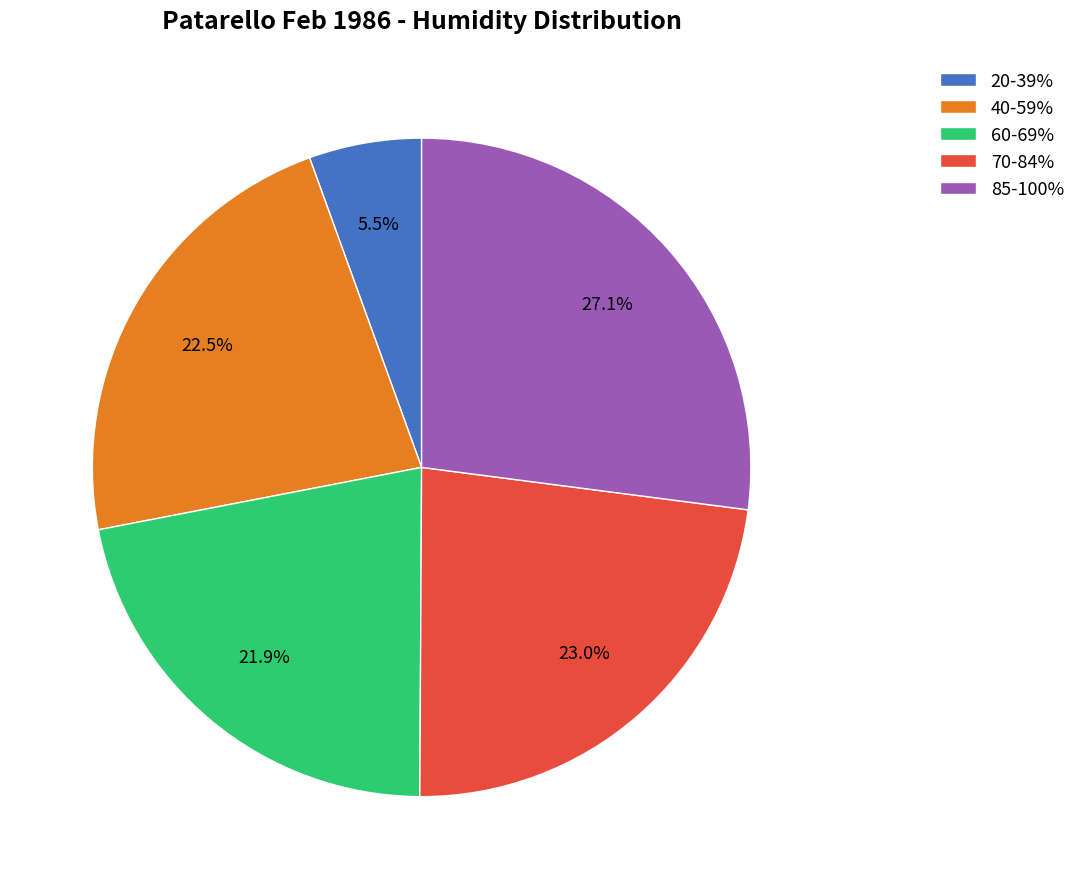

Does any single category account for the majority?

No